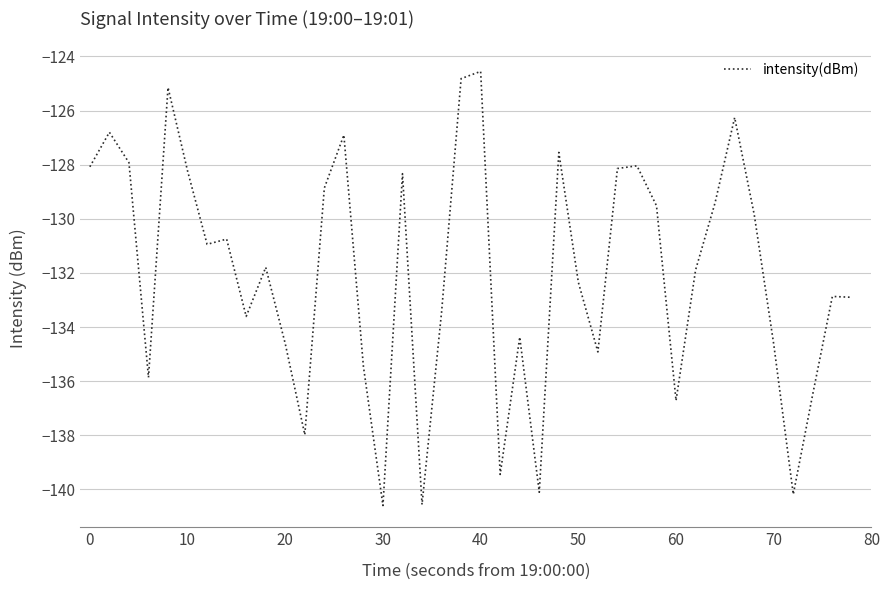

What is the smallest value displayed?

-140.6